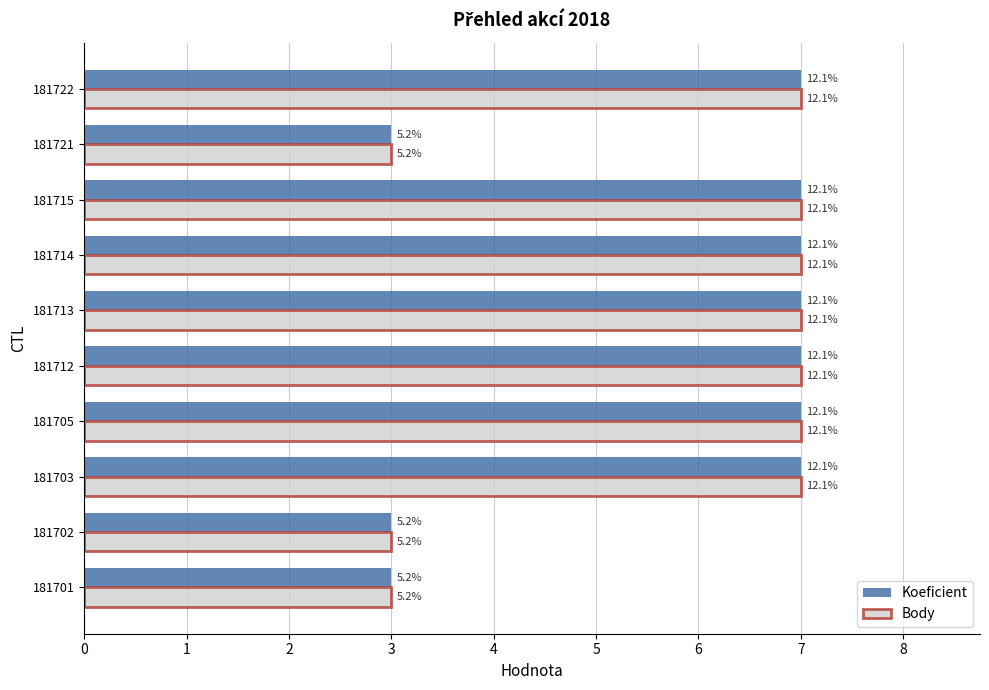

Which series has the largest total across all categories?

Koeficient